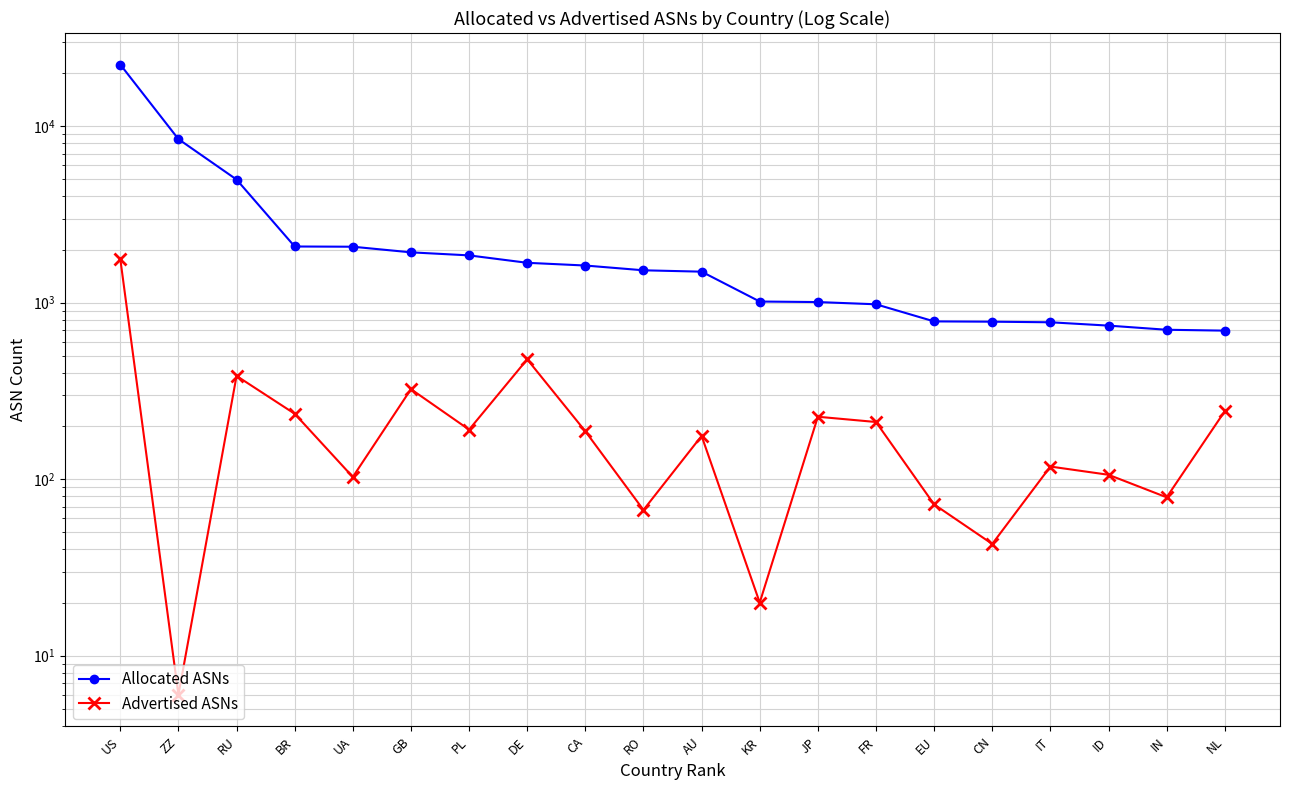

What is the maximum value for Allocated ASNs?

22367